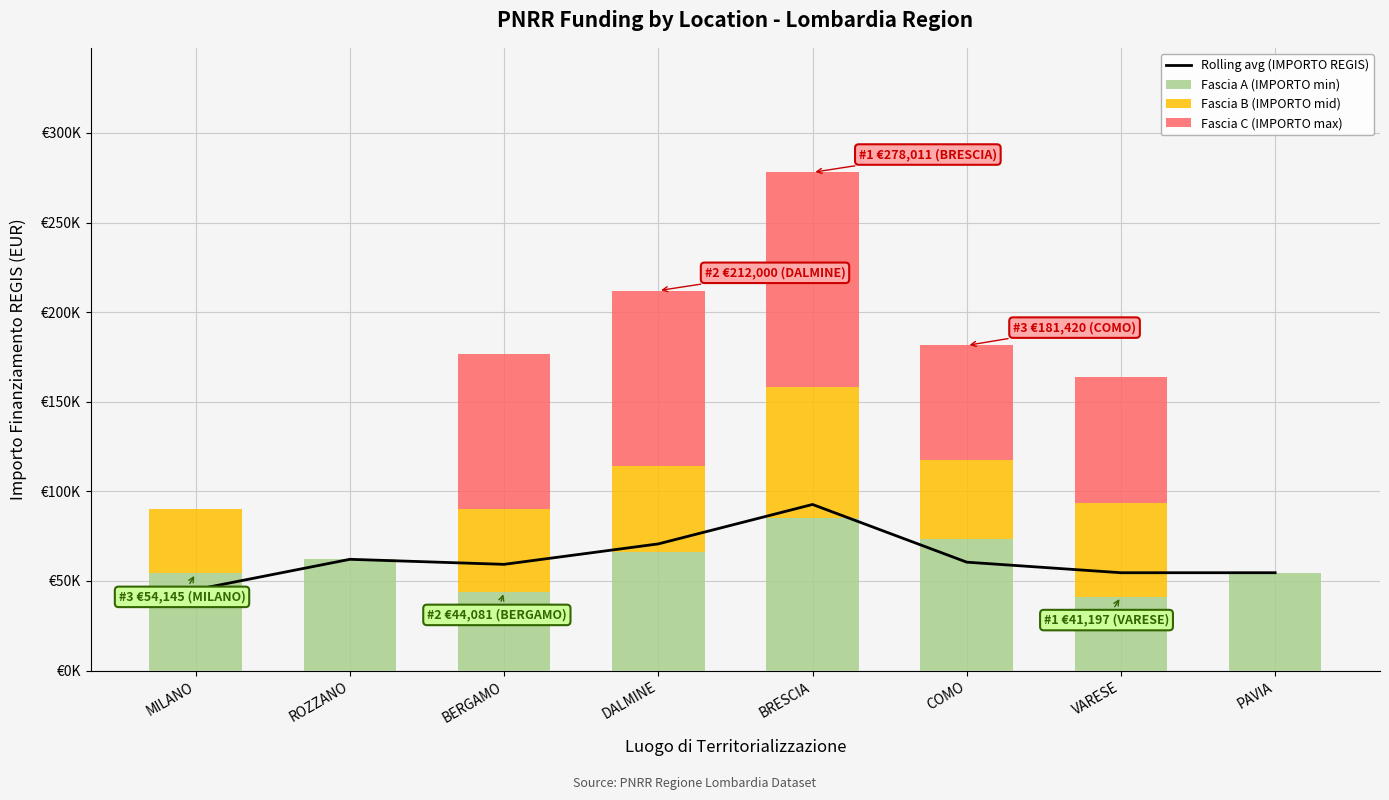

Between ROZZANO and VARESE, which is larger?

ROZZANO